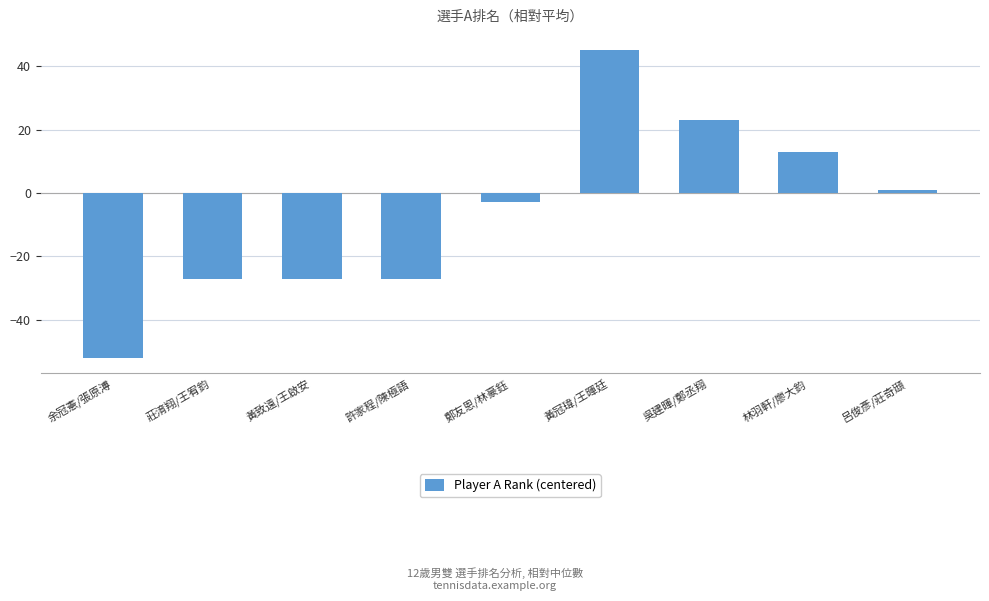

The chart shows a value of 8 at 吳建暉/鄭丞翔. True or false?

False